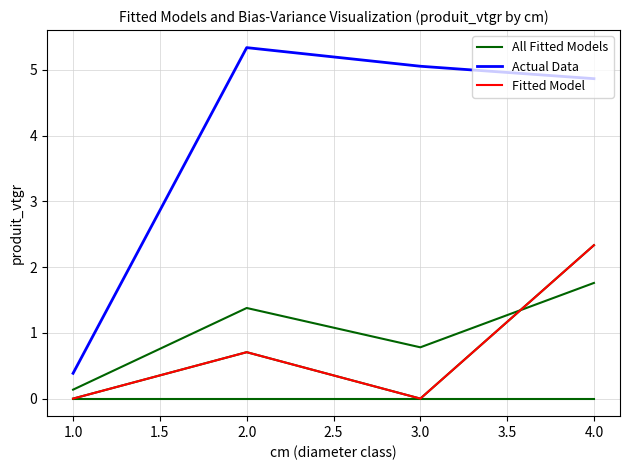

At which category is the sum across all series the highest?

4.0